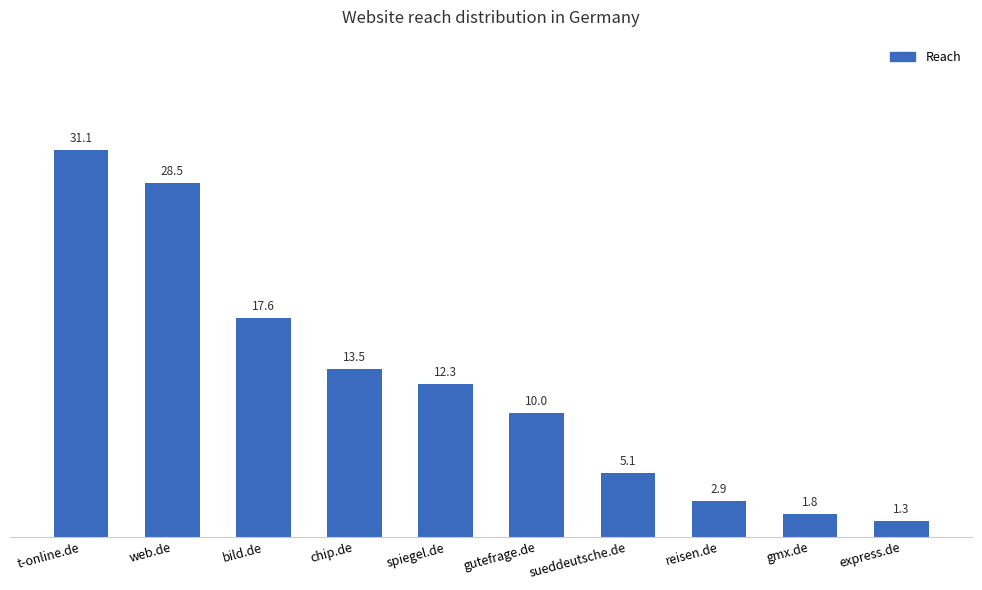

Reading left to right, list all the values displayed in this chart.

t-online.de=31.1	web.de=28.5	bild.de=17.6	chip.de=13.5	spiegel.de=12.3	gutefrage.de=10.0	sueddeutsche.de=5.1	reisen.de=2.9	gmx.de=1.8	express.de=1.3